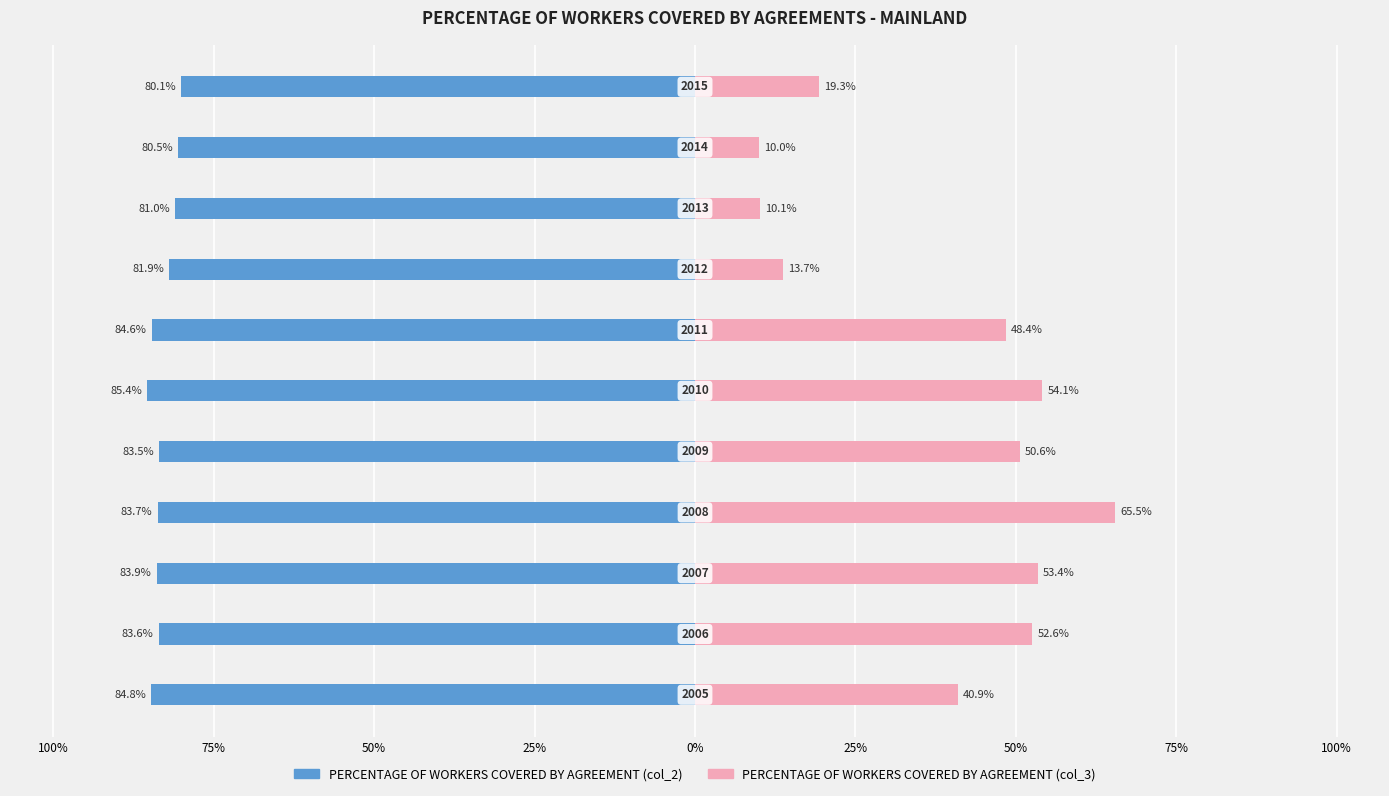

True or false: PERCENTAGE OF WORKERS COVERED BY AGREEMENT (col_3) has a value of 0.4 at 100%.

False